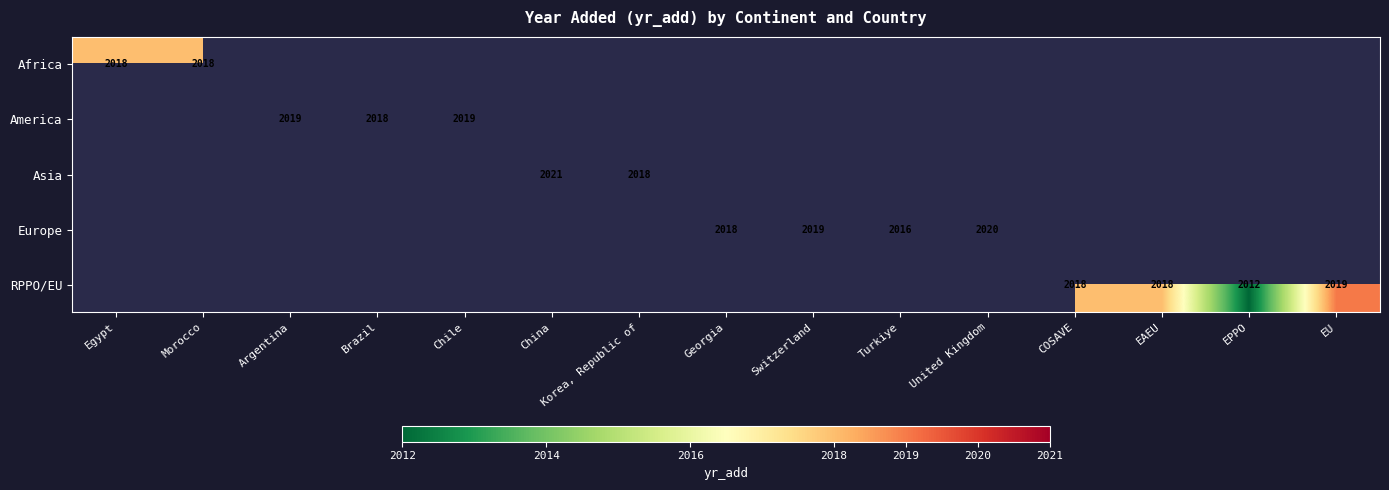

Count the number of categories in the chart.

15